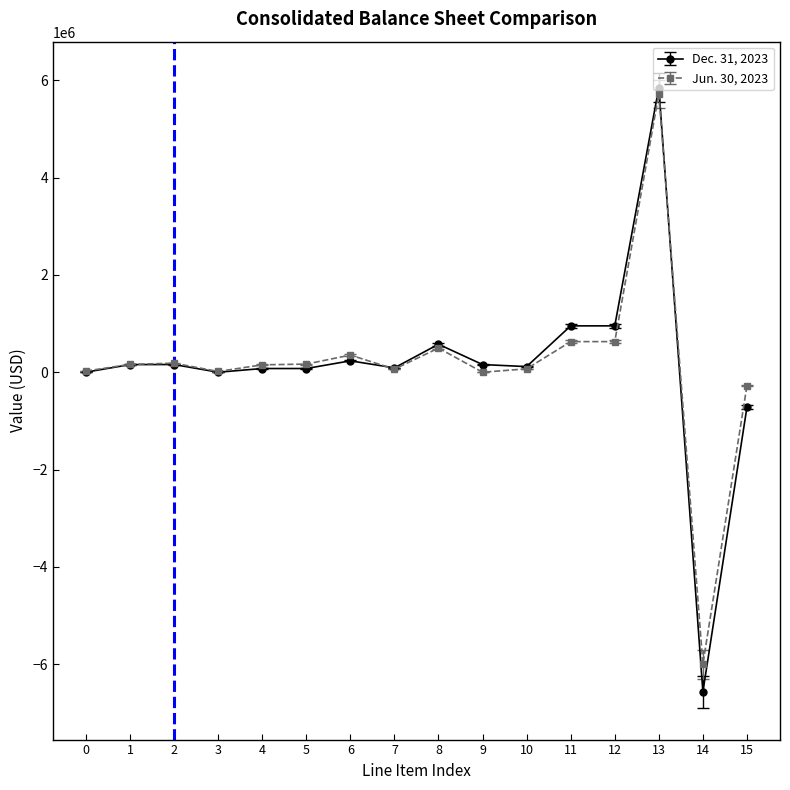

What is the greatest value displayed?

5848224